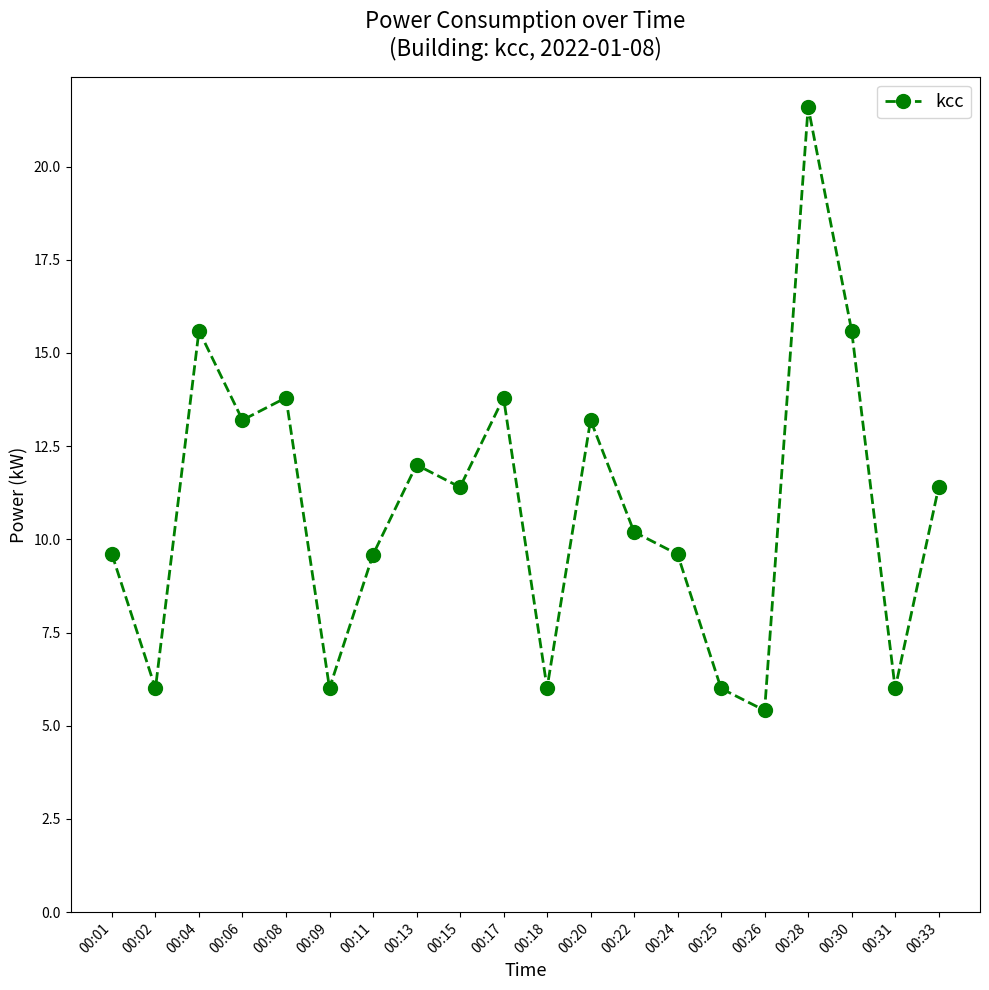

Does the chart display data point markers on the line(s)?

Yes